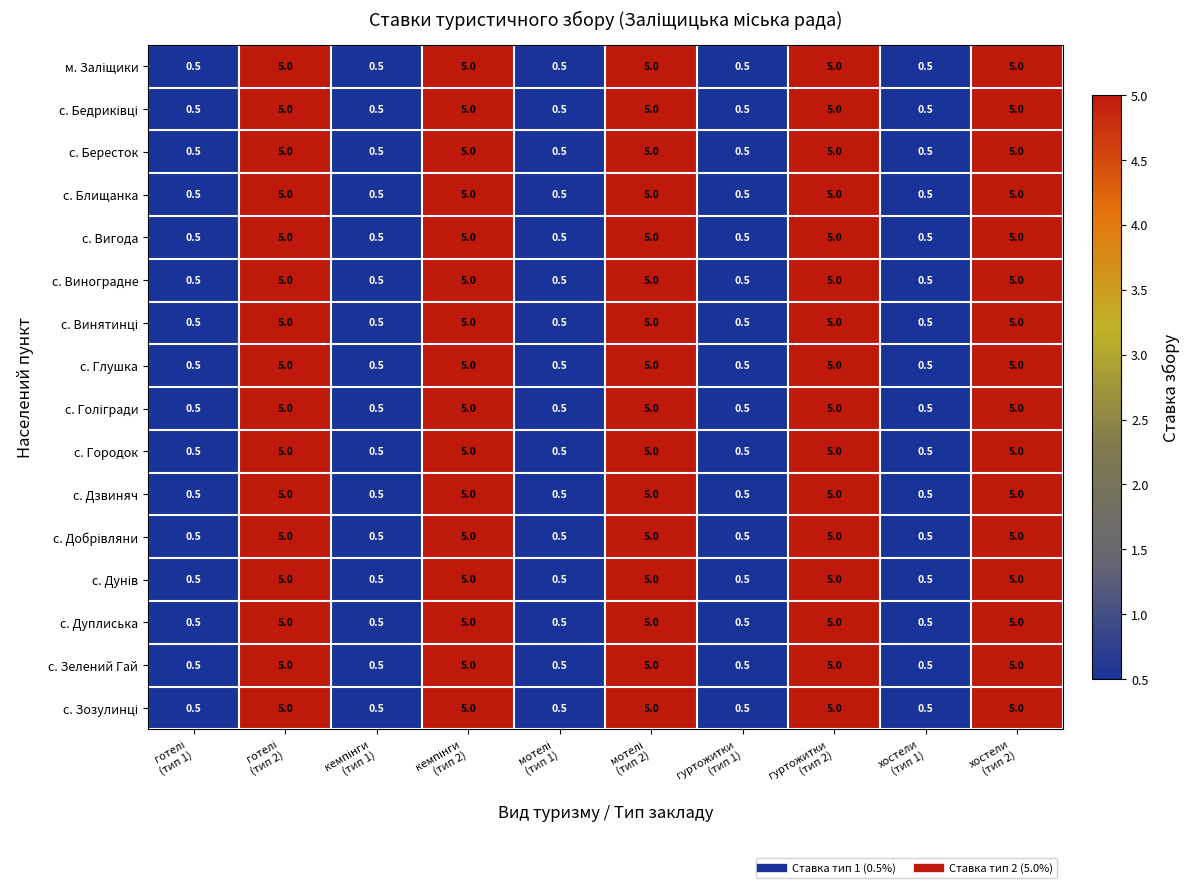

What is the difference between the second highest and minimum values in the с. Городок series?

4.5